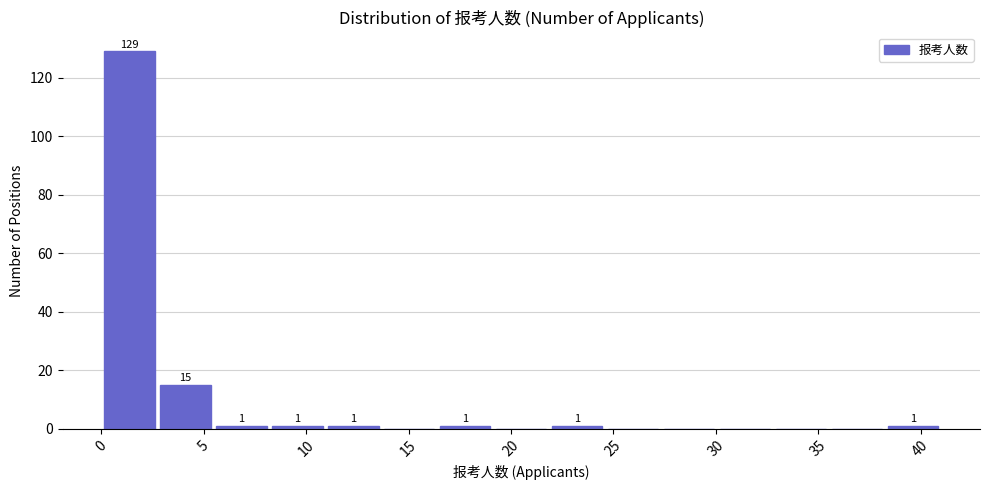

Which range on the x-axis has the tallest bar?

0.0 to 2.5